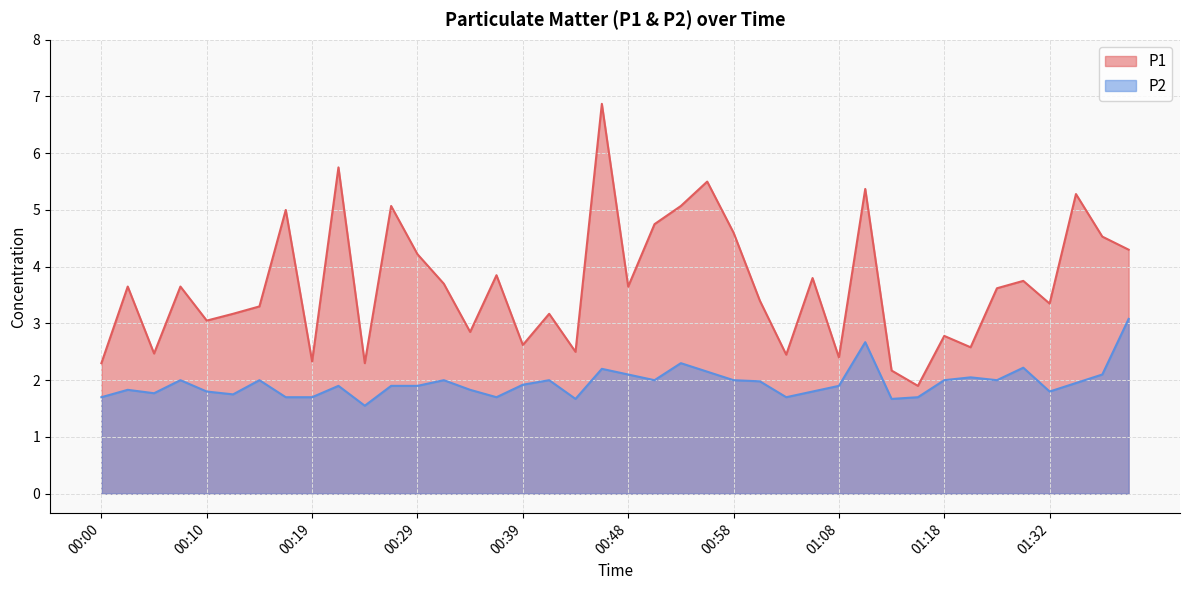

What is the highest value of the P1 series?

6.9